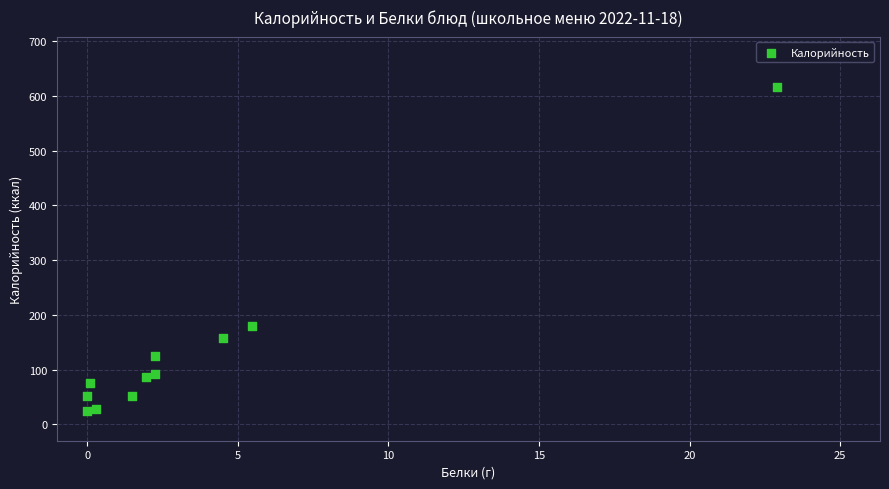

What is the average Y value?

135.4